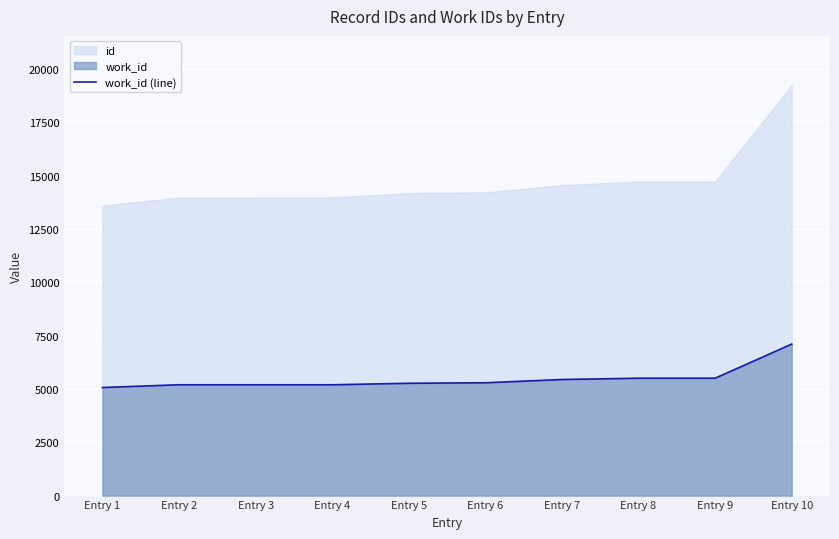

Reading left to right, what are all the values shown in this chart?

Entry 1=5069	Entry 2=5198	Entry 3=5198	Entry 4=5198	Entry 5=5268	Entry 6=5292	Entry 7=5444	Entry 8=5505	Entry 9=5505	Entry 10=7106